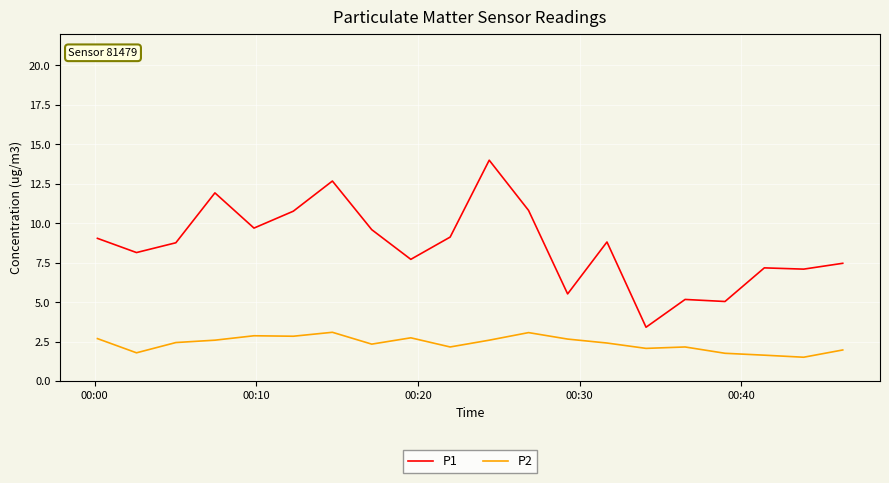

What is the difference between the maximum and minimum values in the P2 series?

1.6